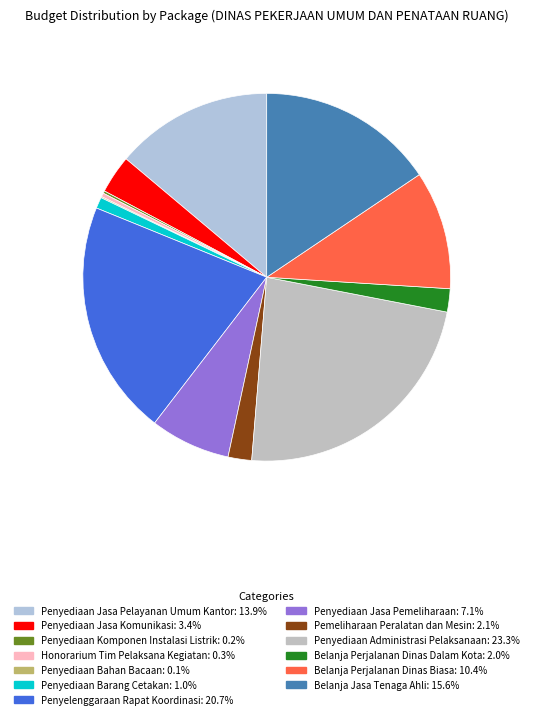

How many segments does this pie chart have?

13